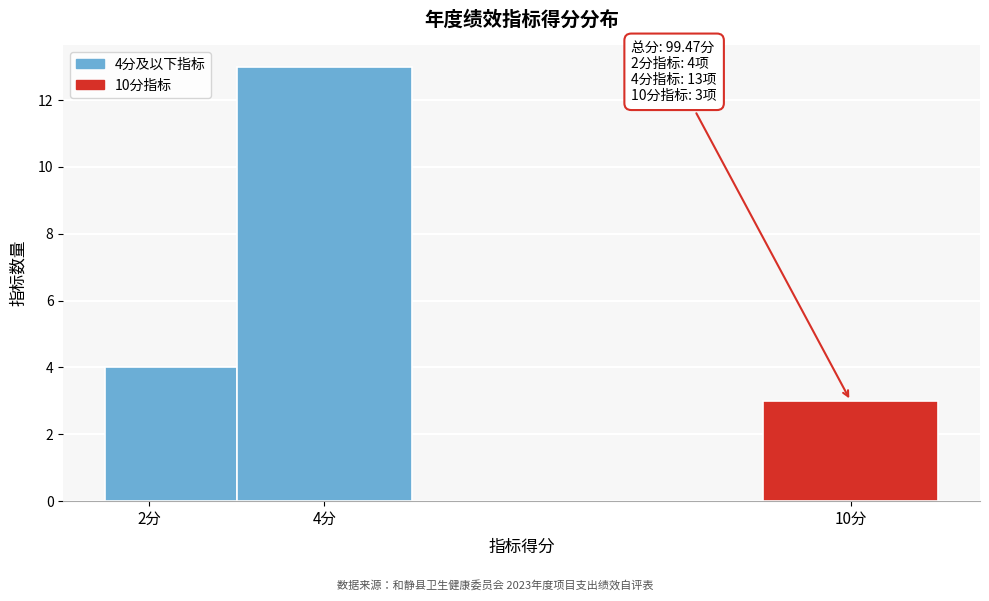

Over which range of the x-axis is the bar tallest?

3.0 to 5.0